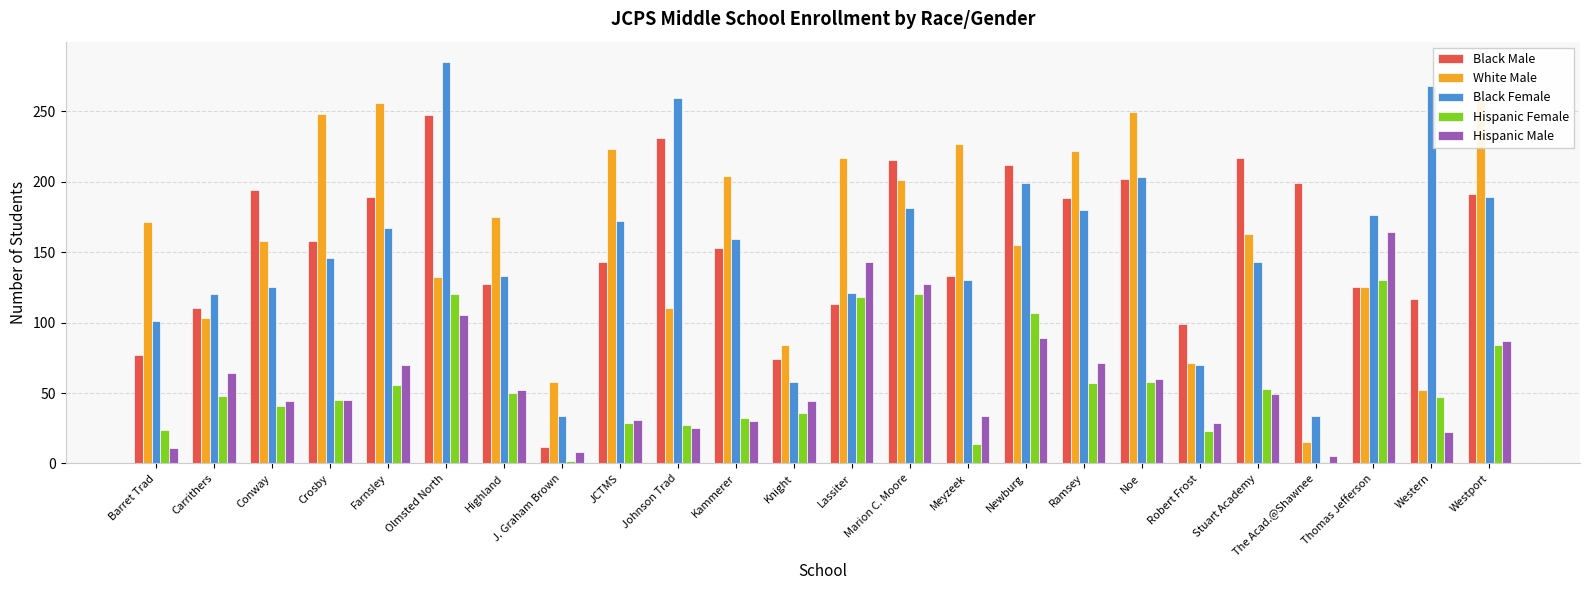

What is the total value across all series at Conway?

562